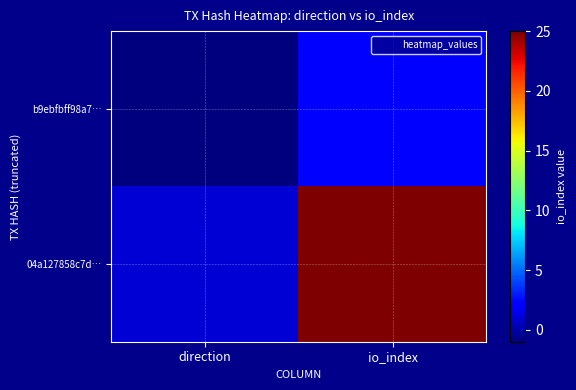

At which category is the sum across all series the highest?

io_index